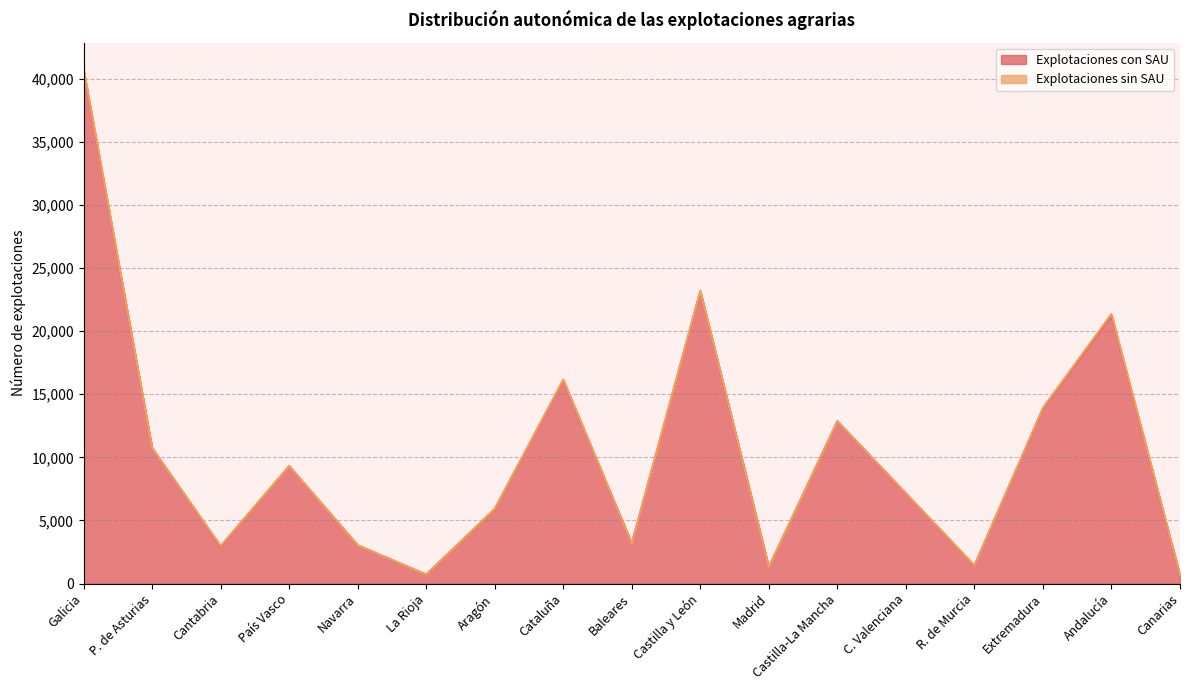

What is the value of the 4th point from the left?

9302